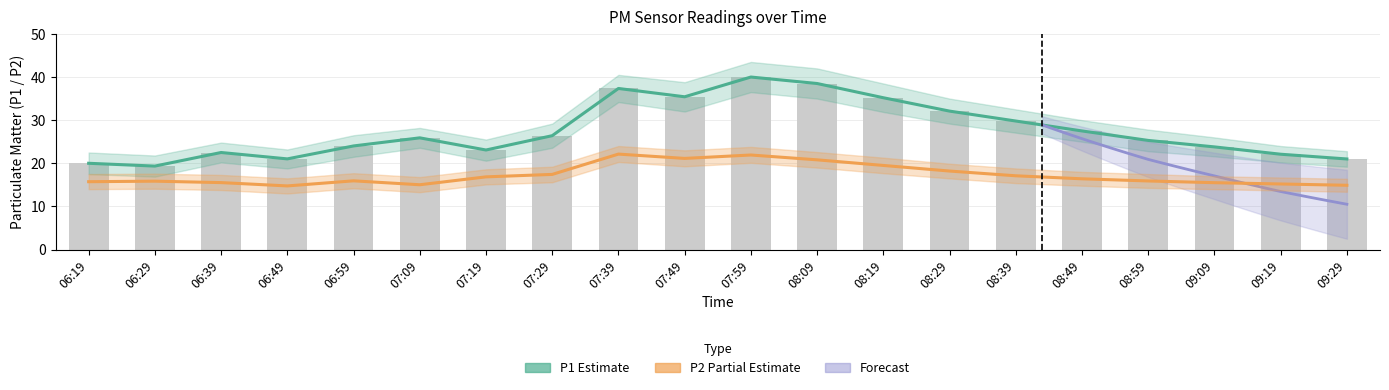

Is it true that P1 equals 22.1 at 09:19?

True